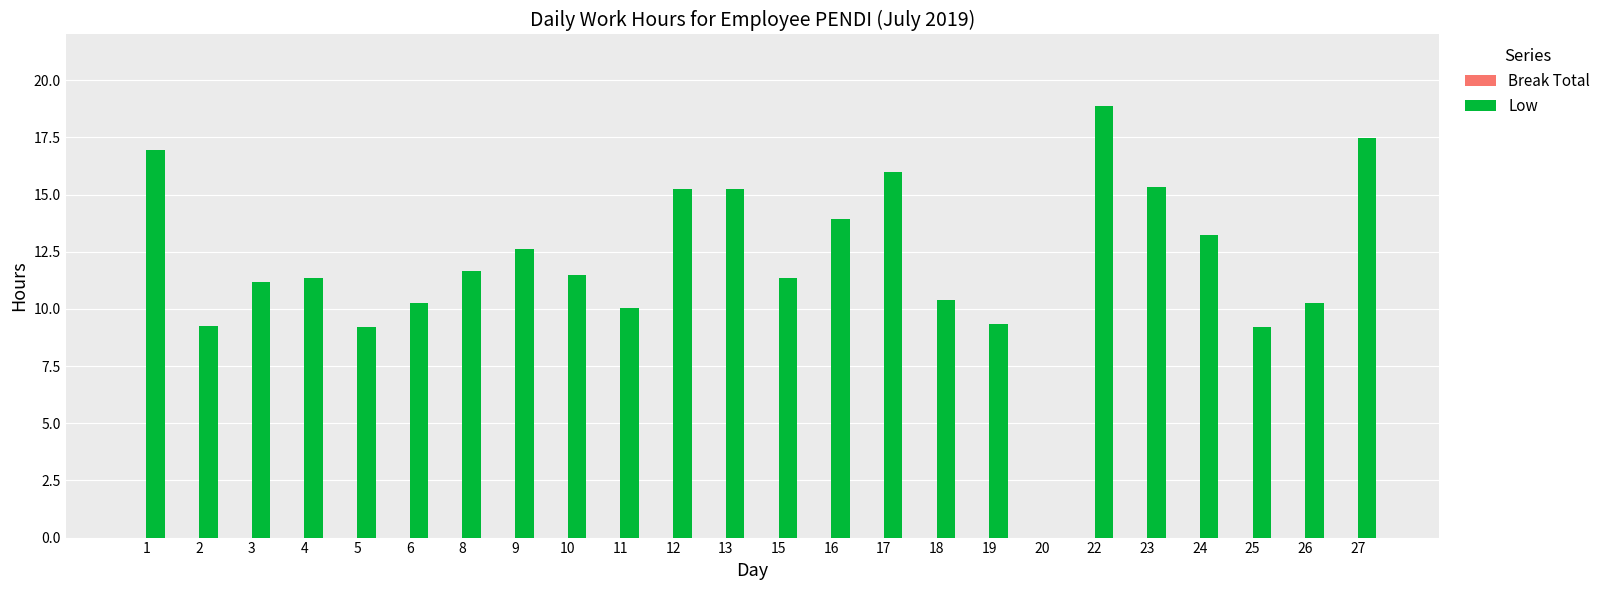

What is the maximum value shown in the chart?

18.9